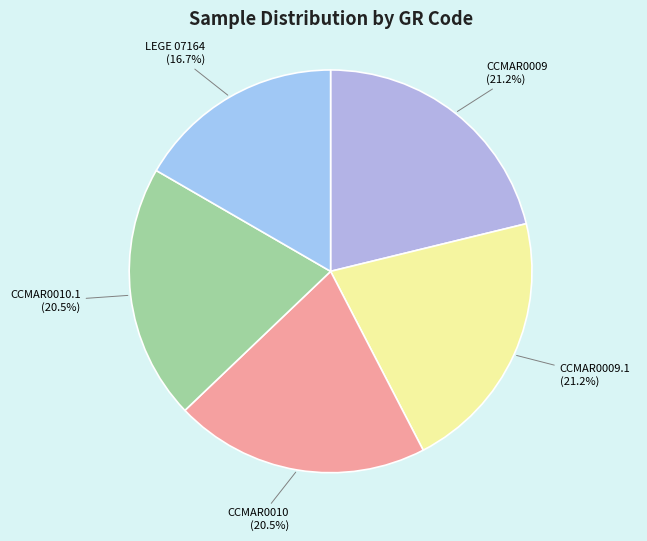

Between CCMAR0009.1 and LEGE 07164, which is larger?

CCMAR0009.1